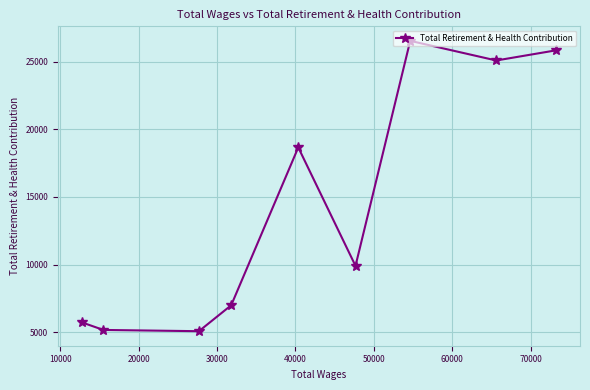

True or false: there are more than 2 points higher than both neighbors.

False